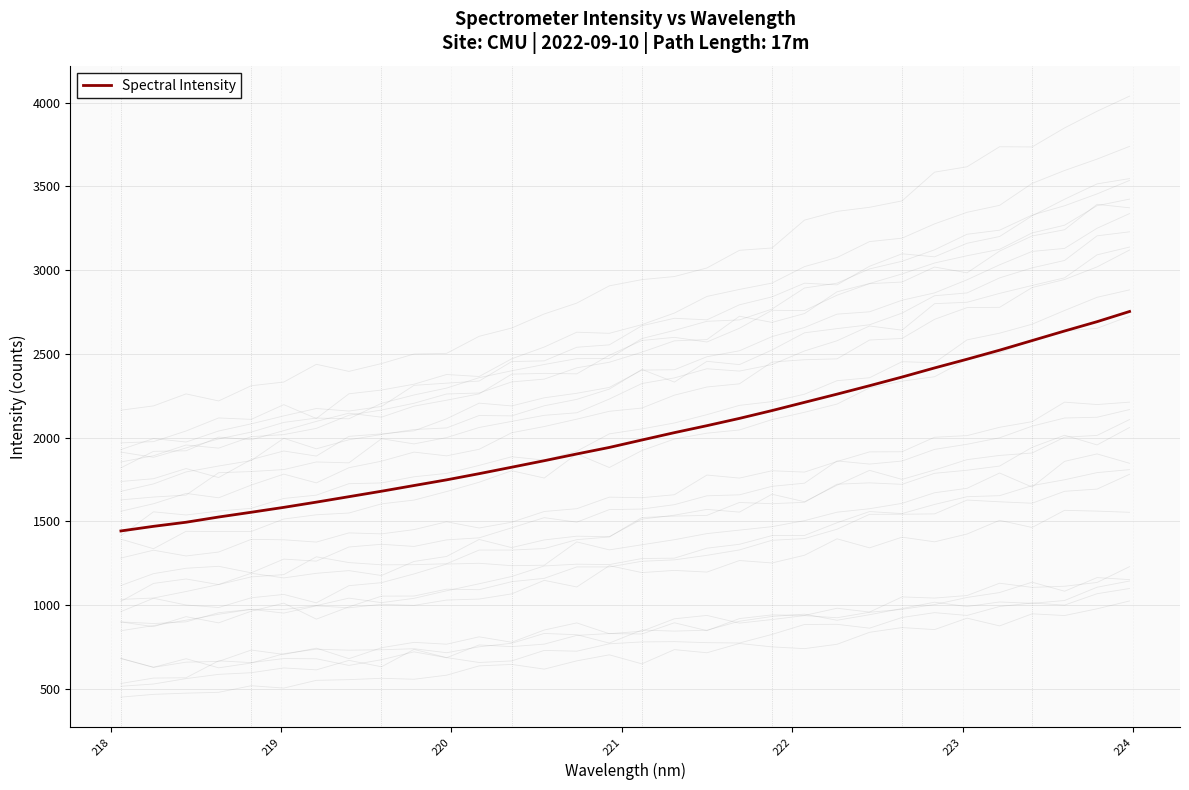

What is the minimum value for Spectral Intensity?

1443.1